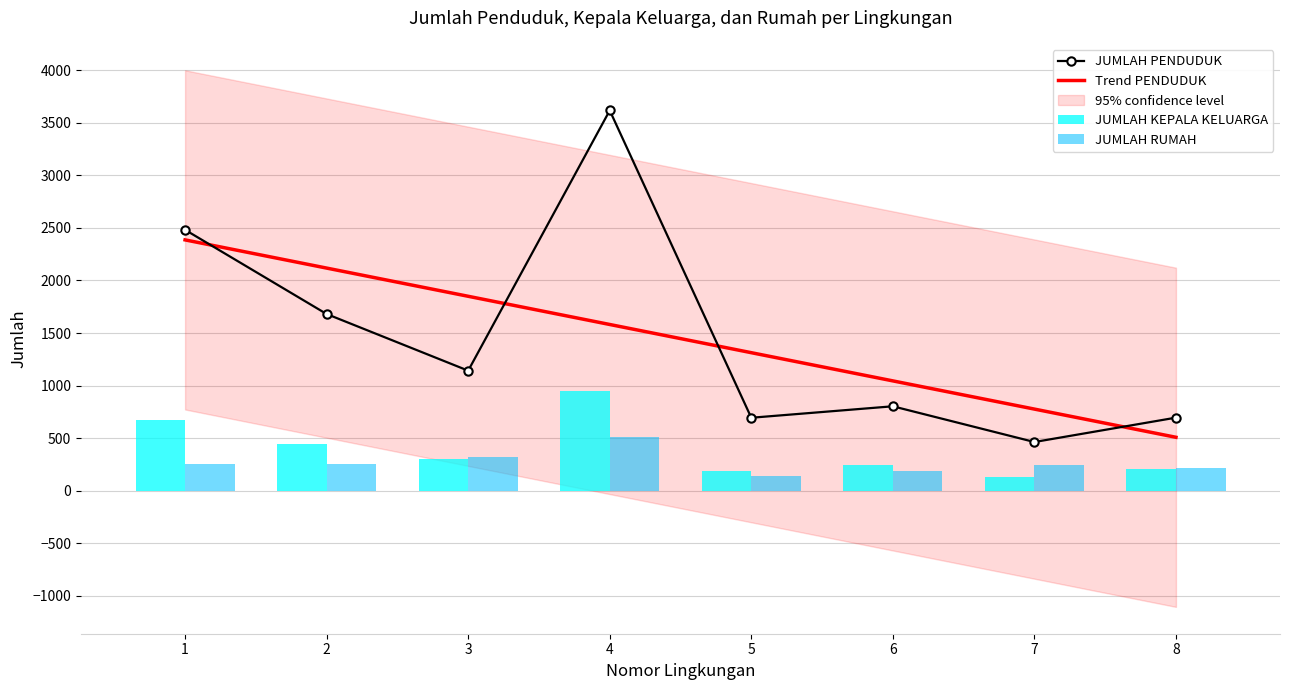

What is the maximum value for JUMLAH PENDUDUK?

3618.0